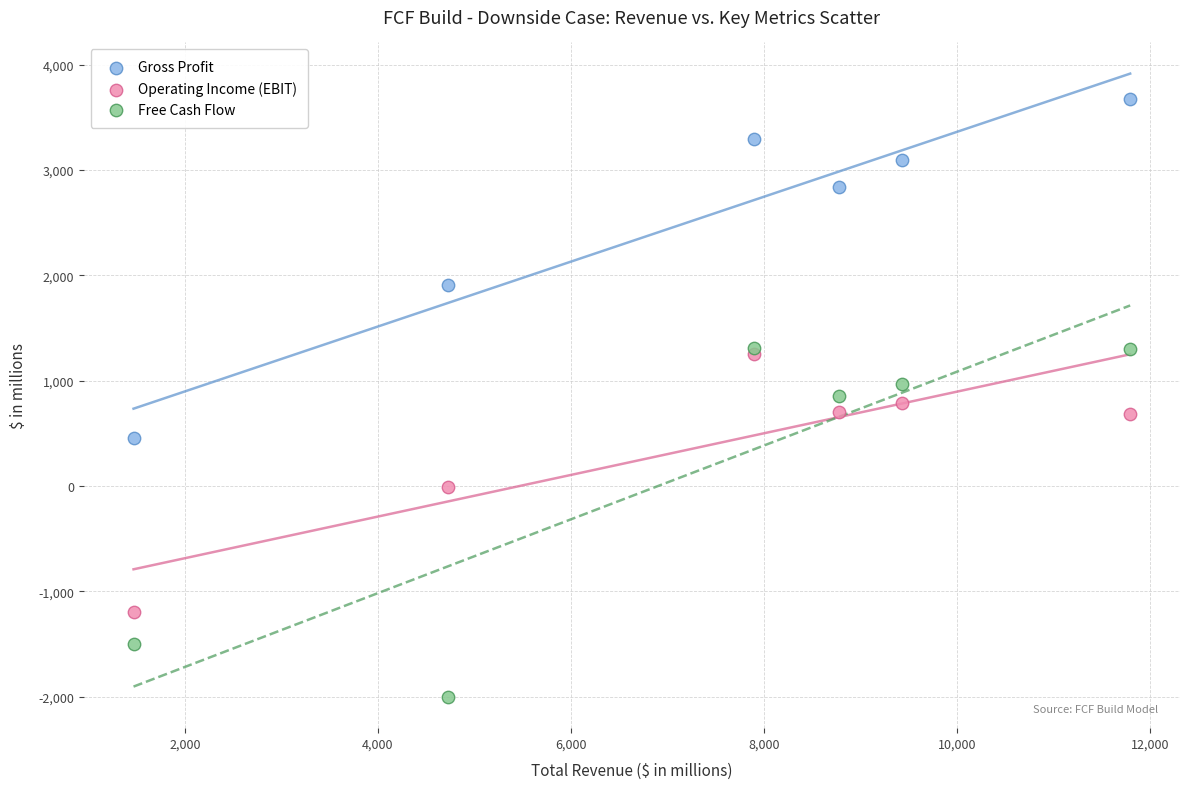

Which series contains the highest Y value?

Gross Profit